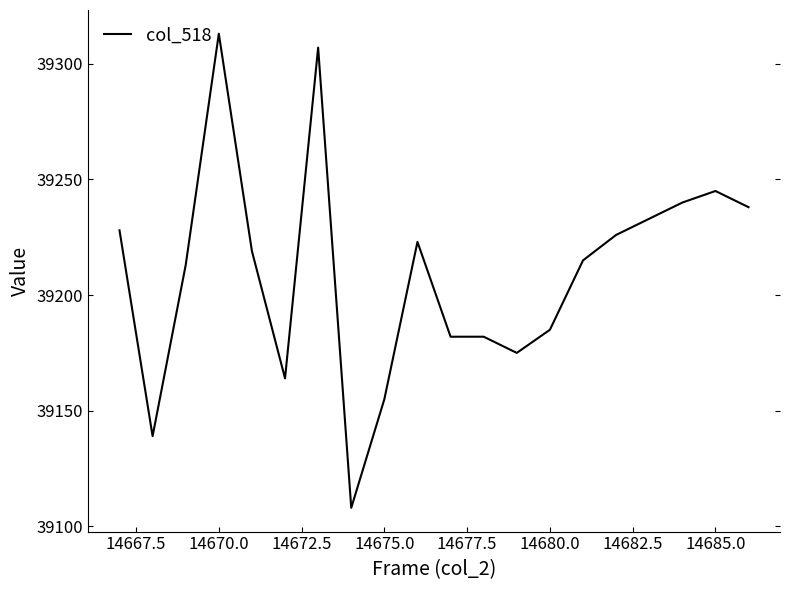

What is the maximum value shown in the chart?

39313